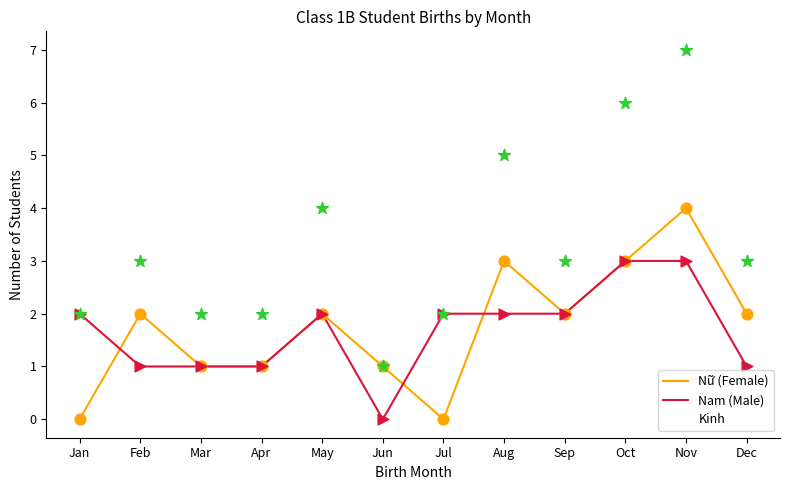

What is the total value across all series at Oct?

12